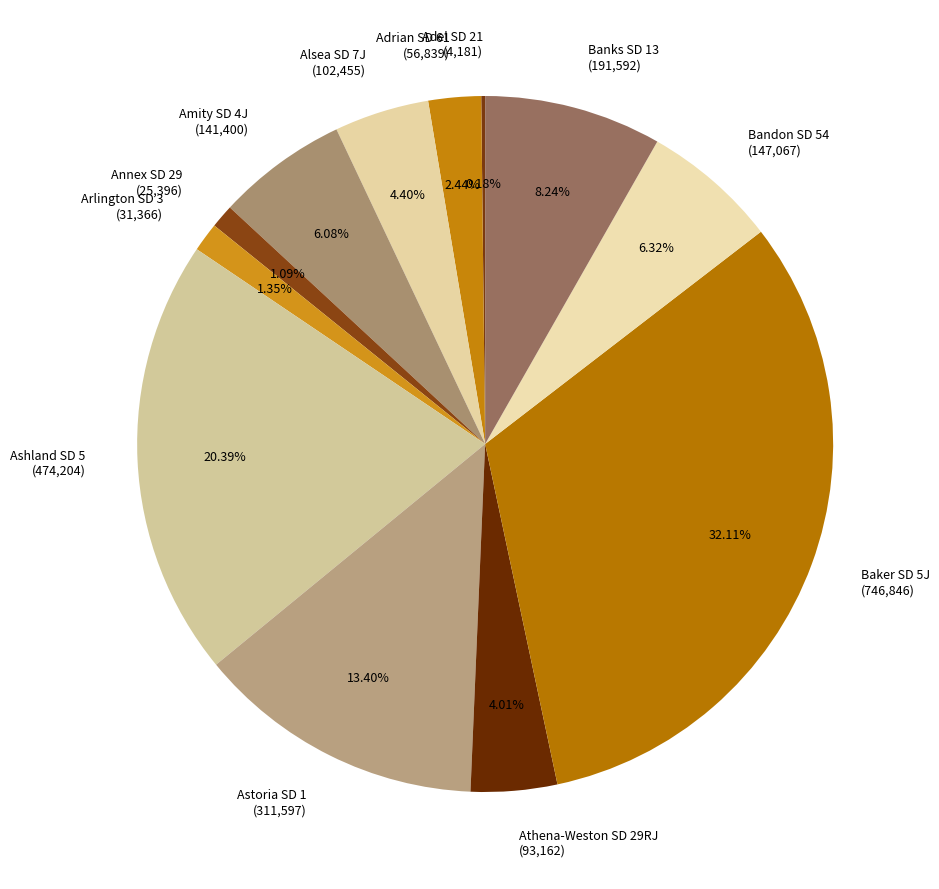

To the nearest percent, what percentage of the pie is Astoria SD 1?

13%